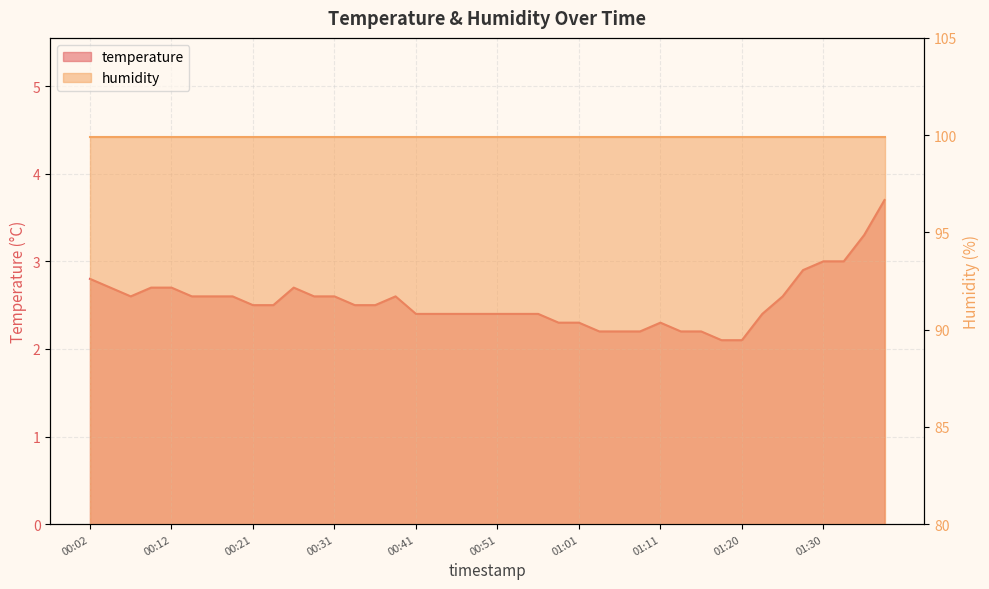

What is the sum of all values?

101.6